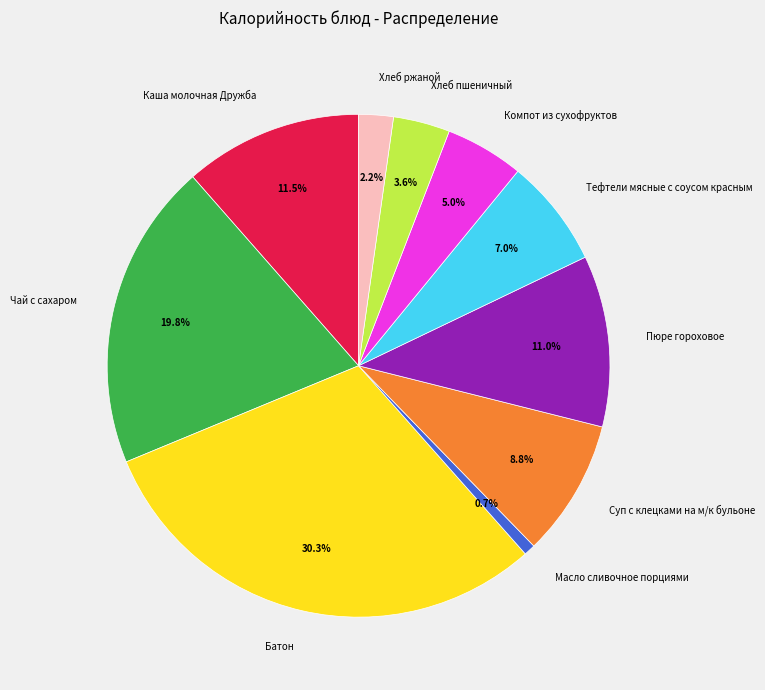

Is there a majority slice in this chart?

No